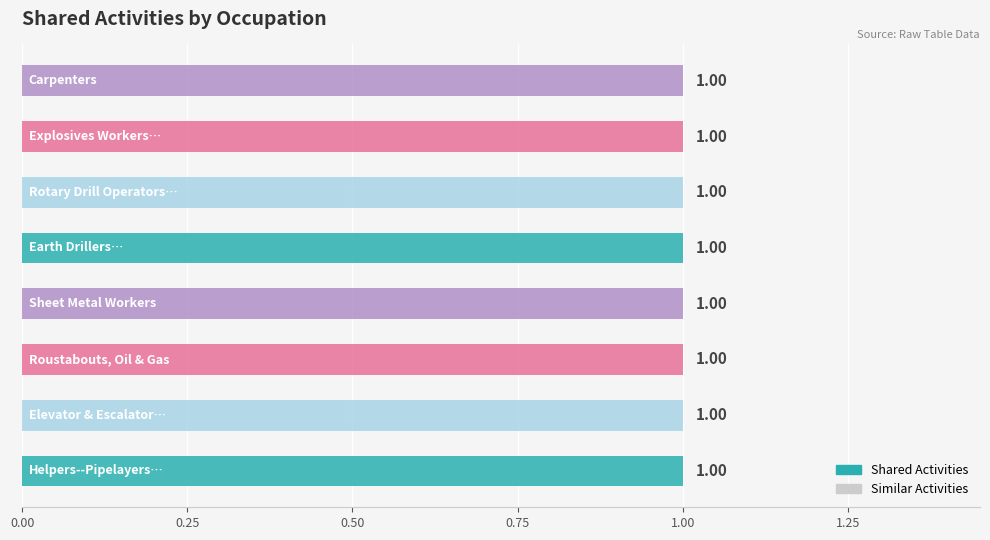

How many distinct data groups are displayed?

2